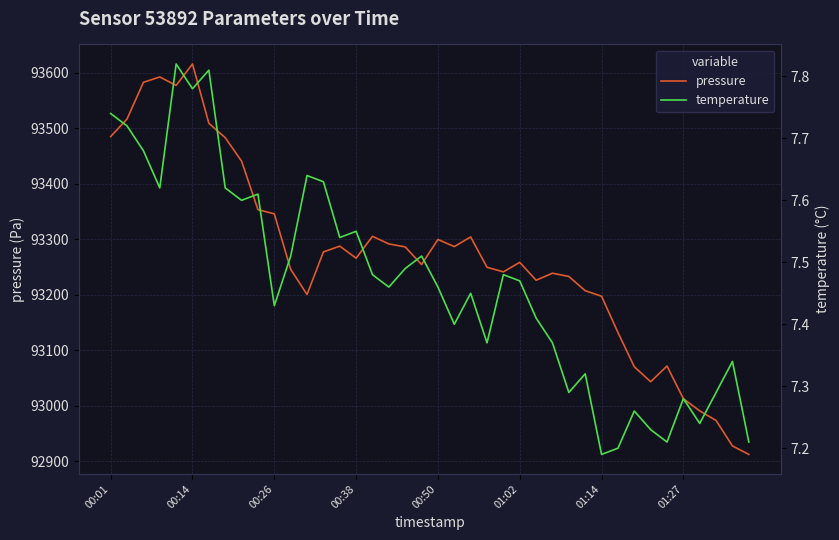

True or false: temperature and pressure cross at least once.

False